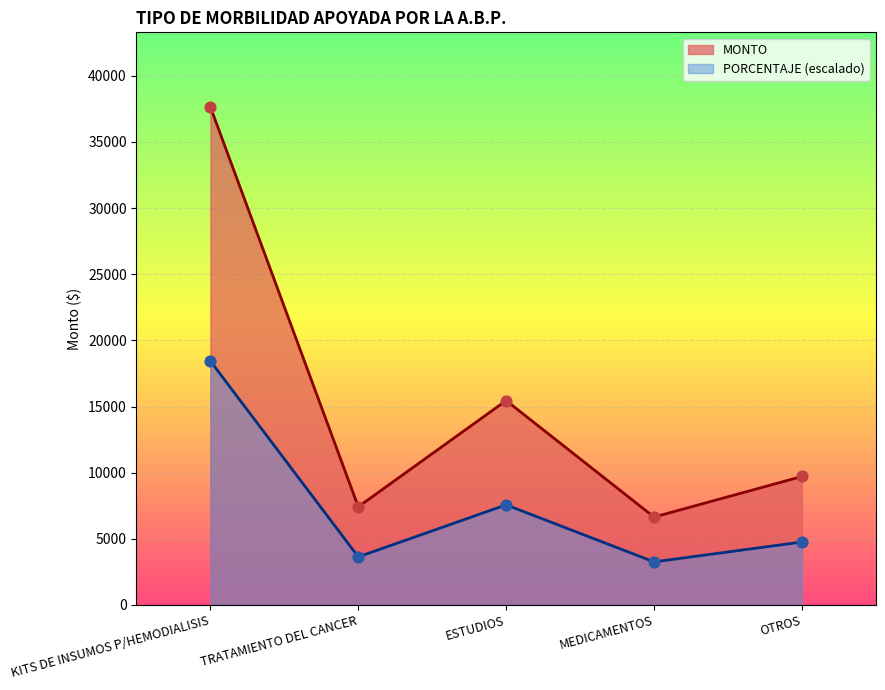

Which series has the largest Y range (max minus min)?

MONTO